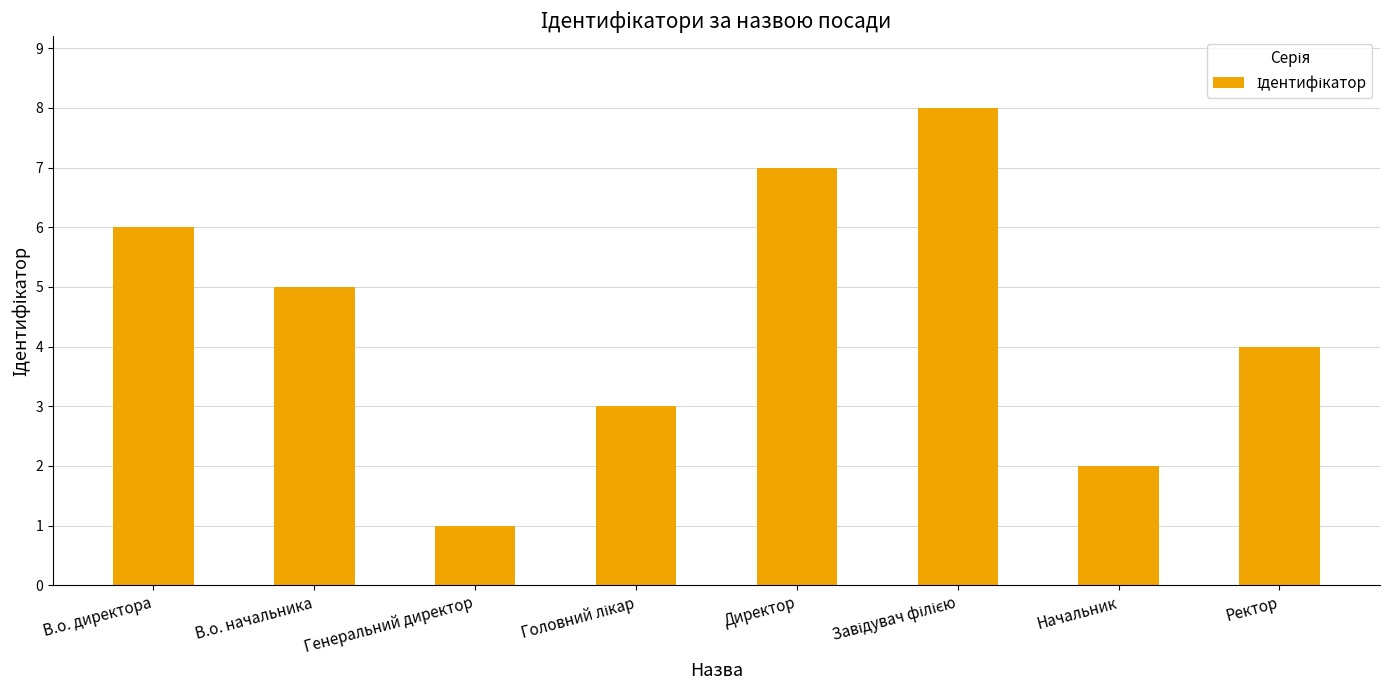

Reading left to right, list all the values displayed in this chart.

6	5	1	3	7	8	2	4